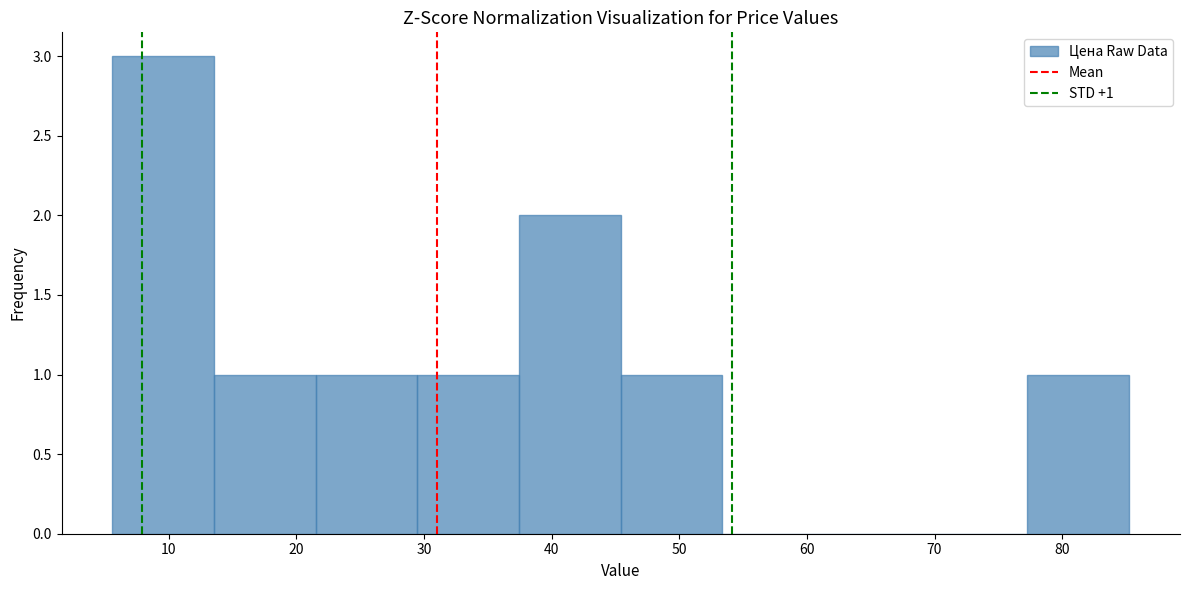

Over which range of the x-axis is the bar tallest?

6 to 14